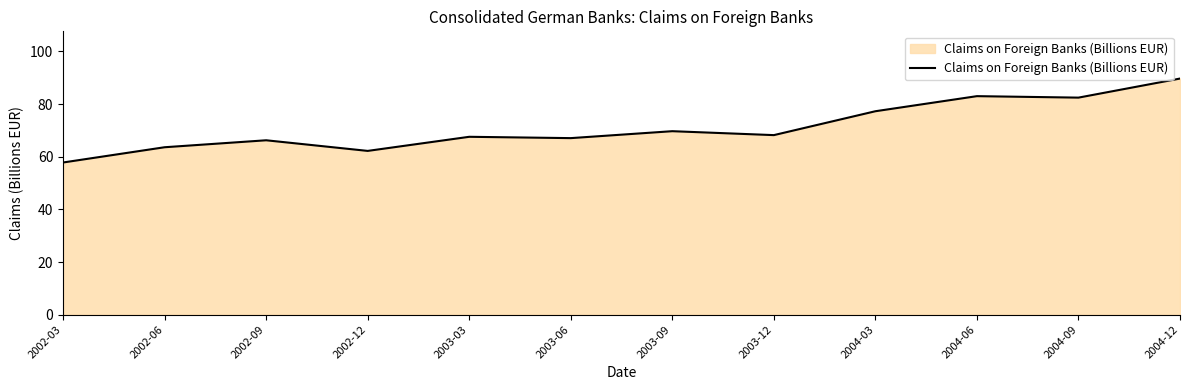

What is the greatest value displayed?

89.7